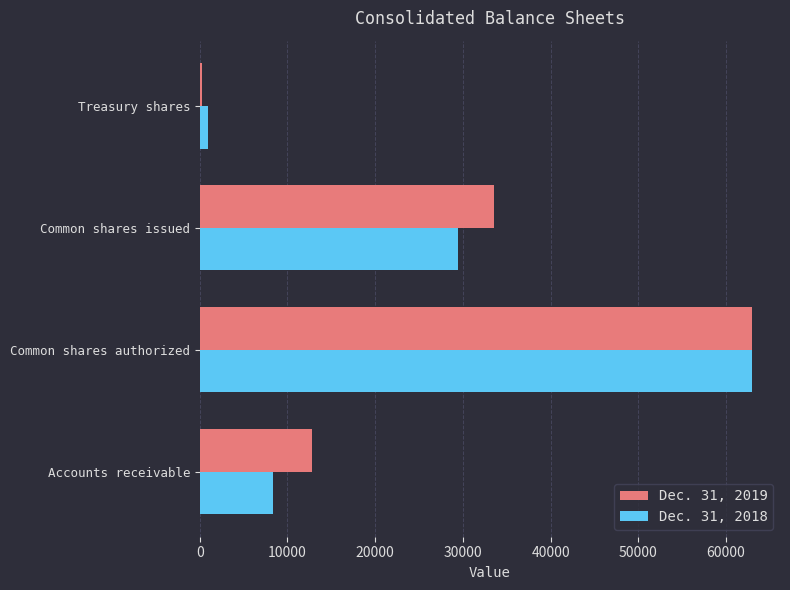

At how many categories does at least one series exceed 59537?

1